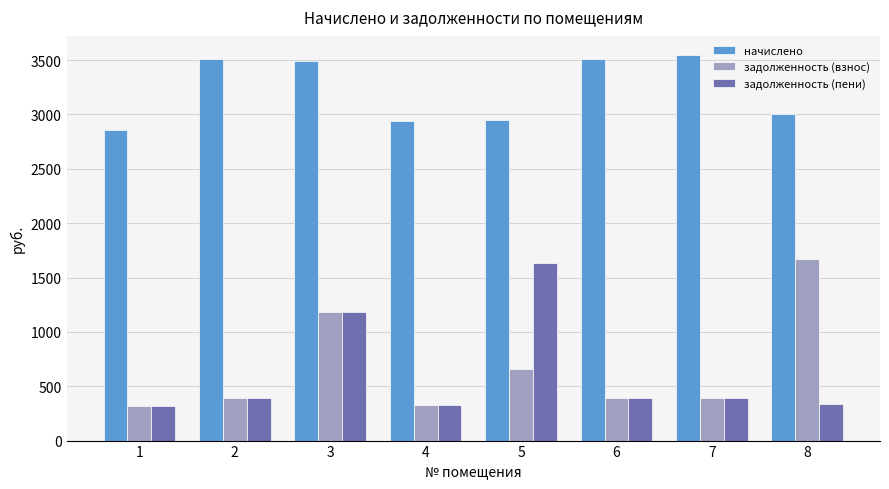

The value of задолженность (взнос) at 5 is 654.6. True or false?

True